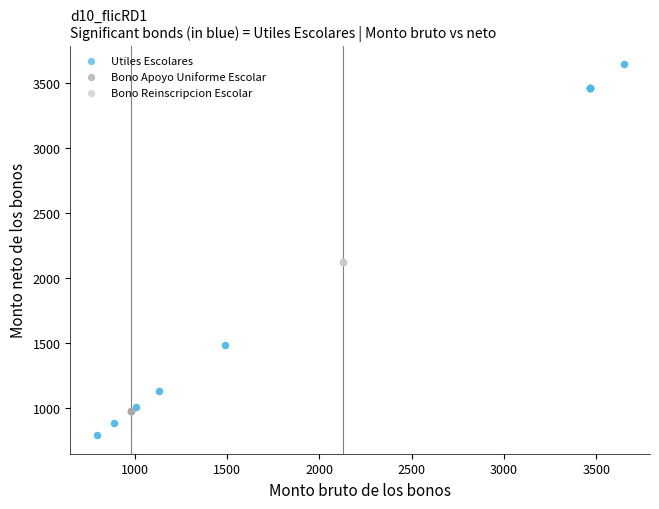

What are all the series names shown in the legend?

Utiles Escolares, Bono Apoyo Uniforme Escolar, Bono Reinscripcion Escolar